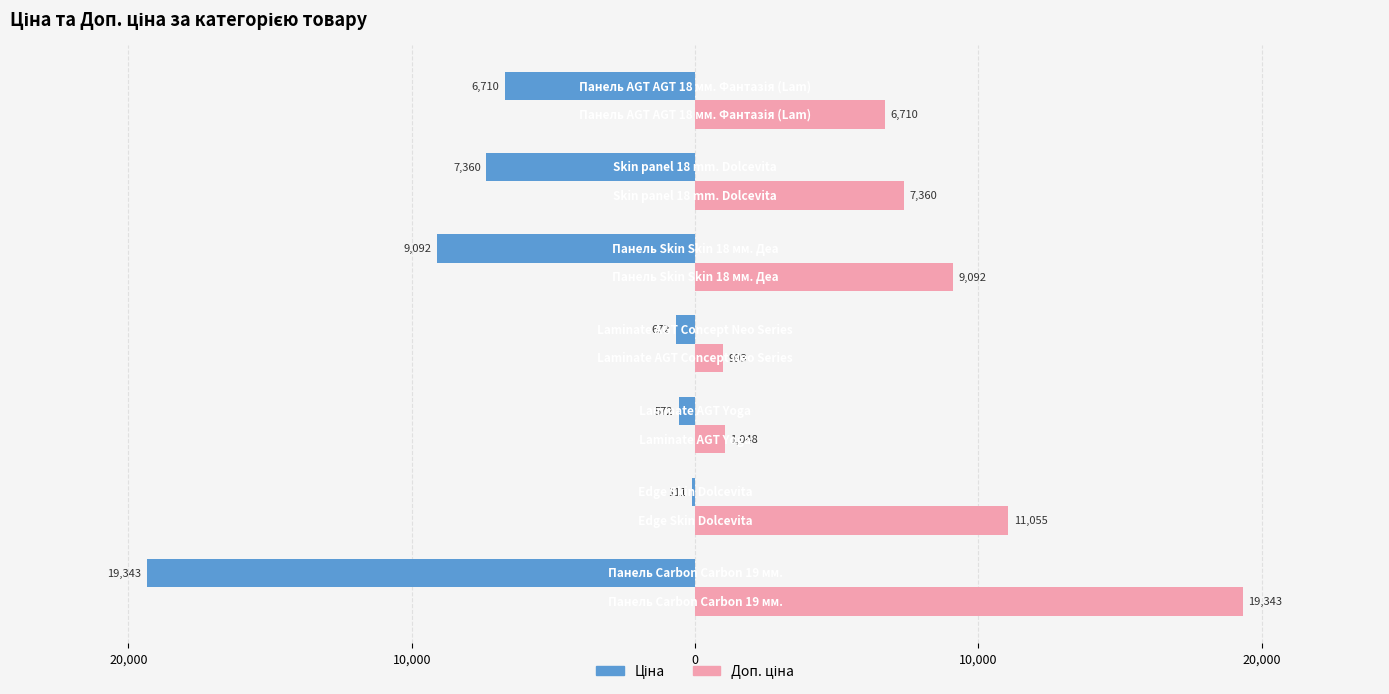

Reading left to right, extract all data points from this chart.

Ціна: -19343.1	-110.5	-571.6	-672.1	-9092.0	-7360.2	-6710.2
Доп. ціна: 19343.1	11055.0	1048.0	992.7	9092.0	7360.2	6710.2